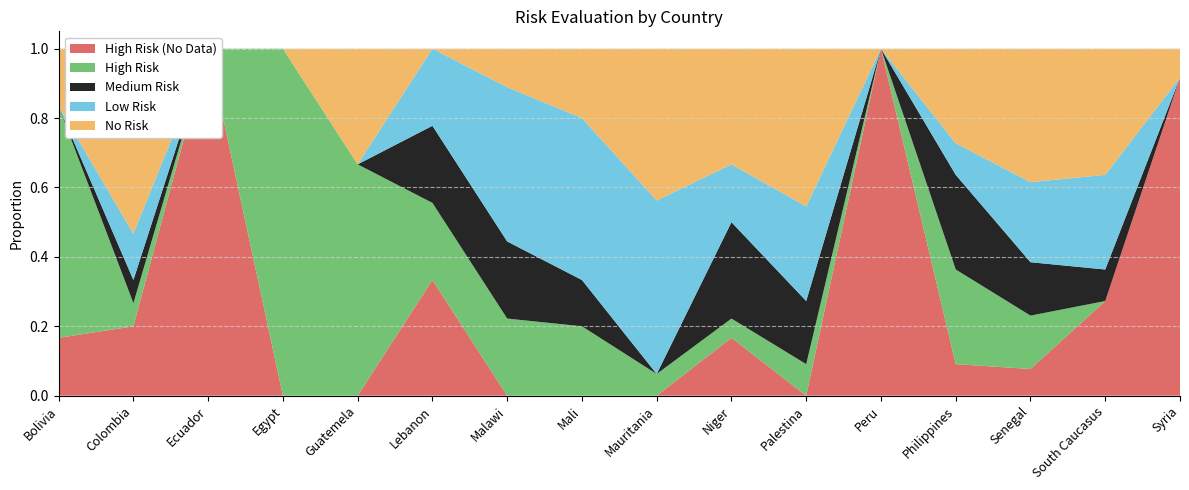

Reading left to right, extract all data points from this chart.

High Risk (No Data): 0.2	0.2	1.0	0.0	0.0	0.3	0.0	0.0	0.0	0.2	0.0	1.0	0.1	0.1	0.3	0.9
High Risk: 0.7	0.1	0.0	1.0	0.7	0.2	0.2	0.2	0.1	0.1	0.1	0.0	0.3	0.2	0.0	0.0
Medium Risk: 0.0	0.1	0.0	0.0	0.0	0.2	0.2	0.1	0.0	0.3	0.2	0.0	0.3	0.2	0.1	0.0
Low Risk: 0.0	0.1	0.0	0.0	0.0	0.2	0.4	0.5	0.5	0.2	0.3	0.0	0.1	0.2	0.3	0.0
No Risk: 0.2	0.5	0.0	0.0	0.3	0.0	0.1	0.2	0.4	0.3	0.5	0.0	0.3	0.4	0.4	0.1